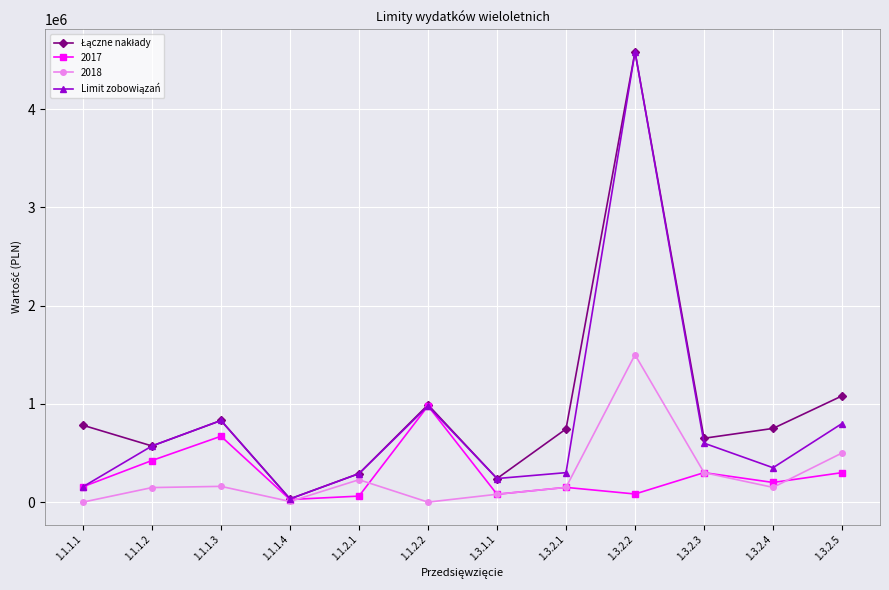

Does the chart have visible grid lines?

Yes